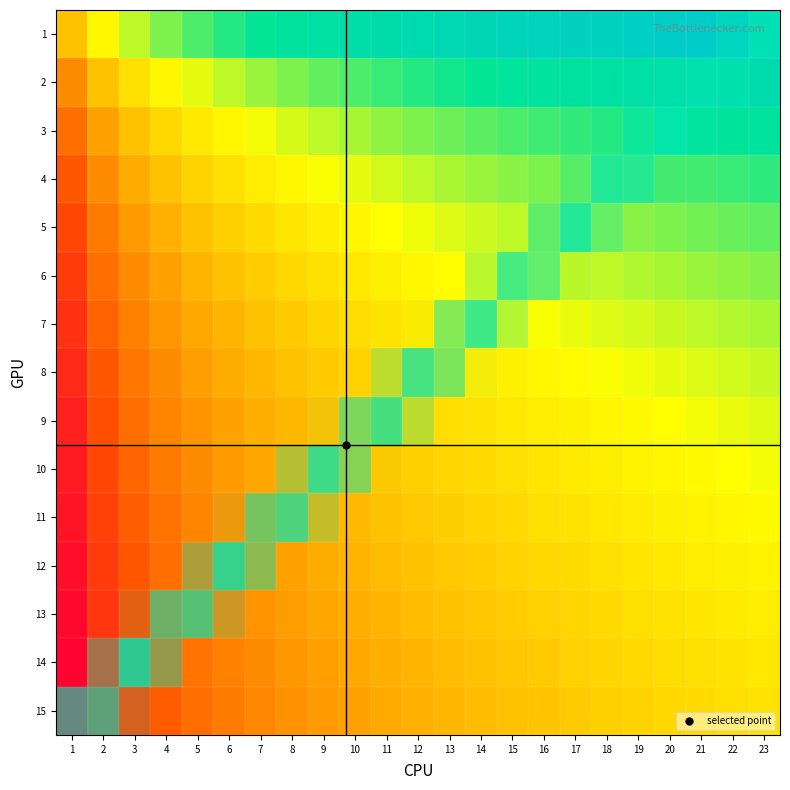

What is the spread (max minus min) of values at 14?

0.5